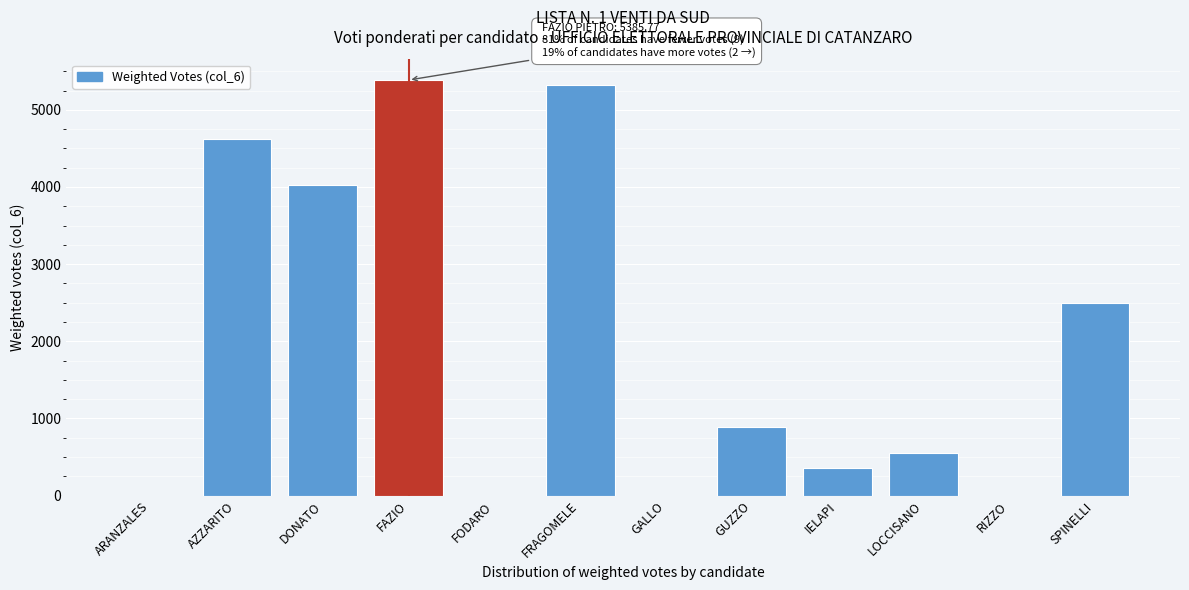

Reading right to left, transcribe all the data shown in this chart.

SPINELLI=2500.5	RIZZO=0.0	LOCCISANO=555.2	IELAPI=363.4	GUZZO=882.6	GALLO=0.0	FRAGOMELE=5323.5	FODARO=0.0	FAZIO=5385.8	DONATO=4019.1	AZZARITO=4619.1	ARANZALES=0.0